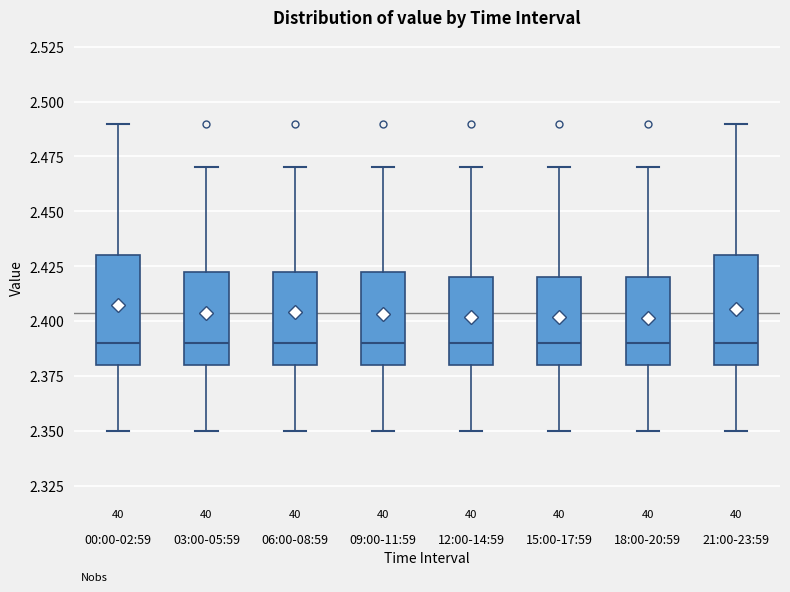

Where does the lower whisker of the box for 09:00-11:59 end on the y-axis? The values are not printed on the chart, so give them approximately, as read against the axis.

2.350